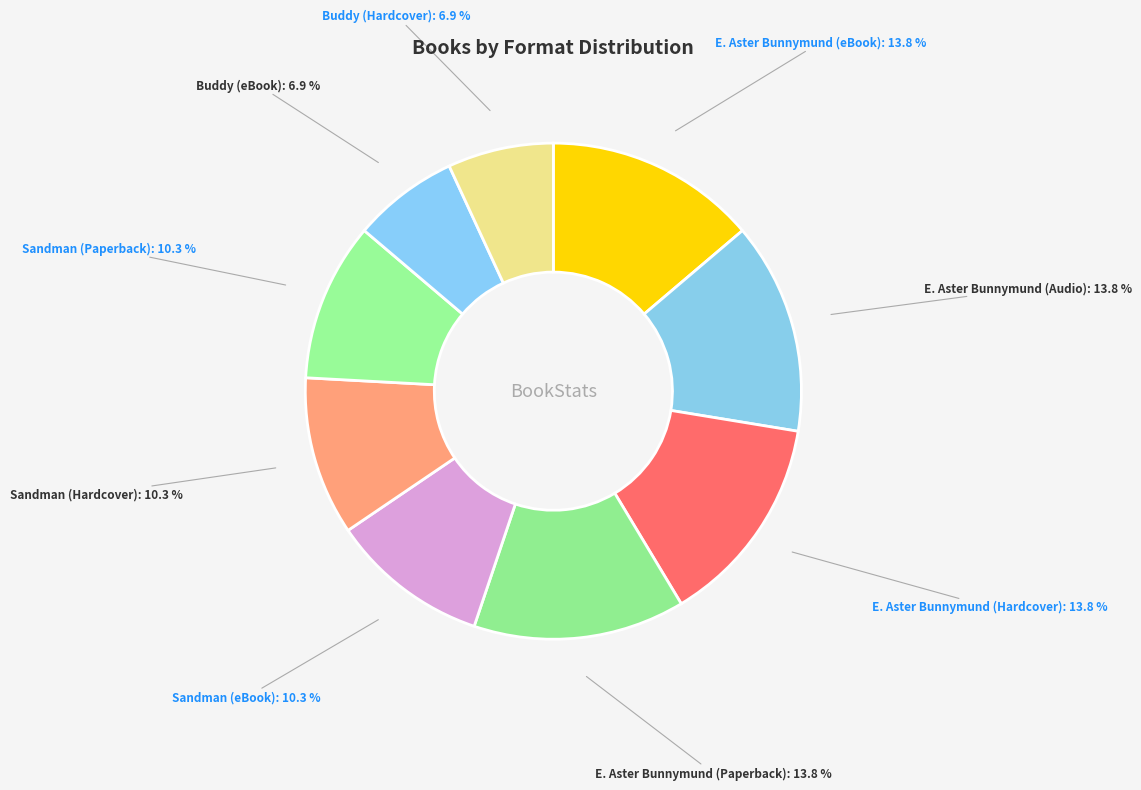

Which has a higher value, Buddy (Hardcover) or Sandman (eBook)?

Sandman (eBook)